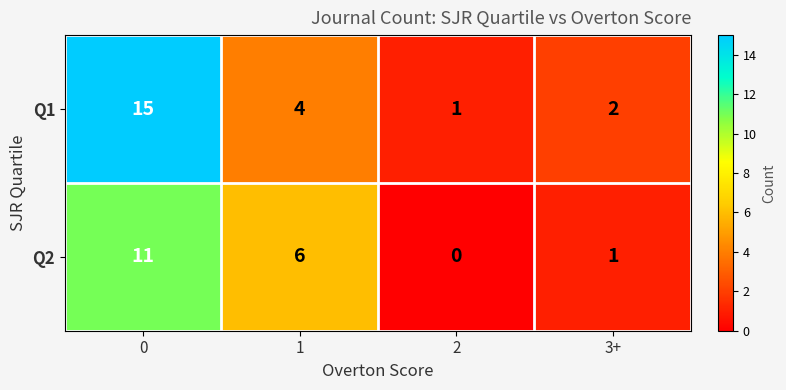

Reading left to right, what are all the values shown in this chart?

Q1: 0=15	1=4	2=1	3+=2
Q2: 0=11	1=6	2=0	3+=1